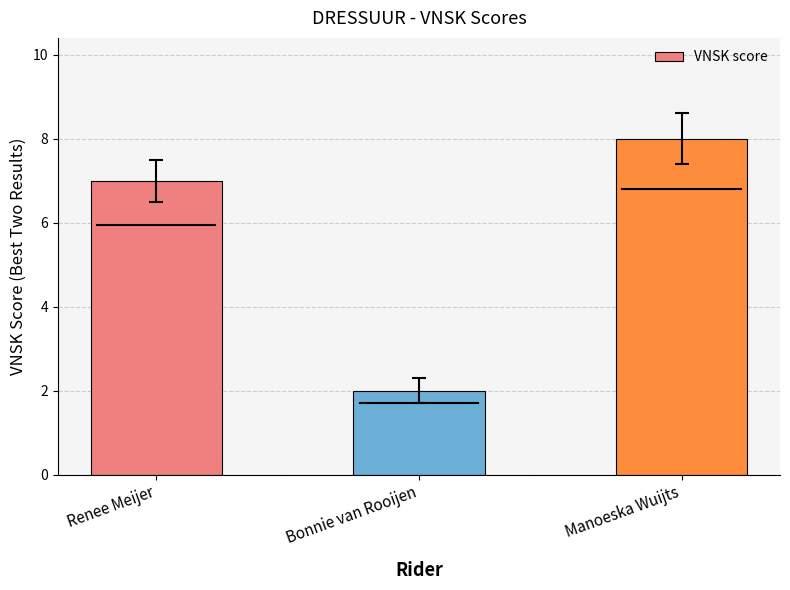

Between Renee Meijer and Manoeska Wuijts, which is larger?

Manoeska Wuijts